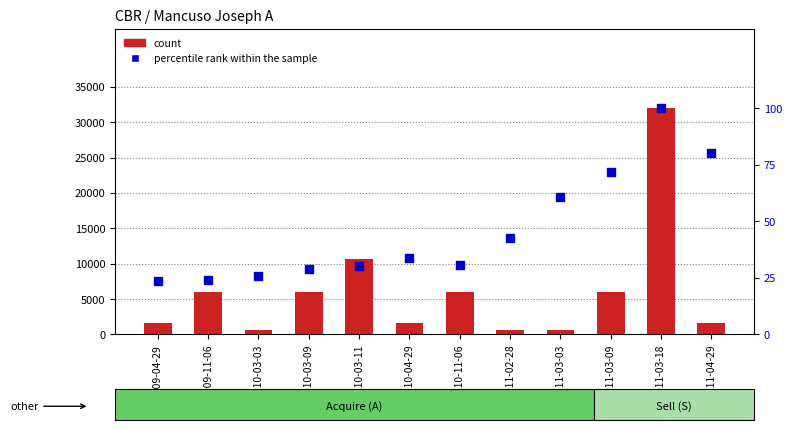

What is the total value across all series at 2010-03-03?

693.0